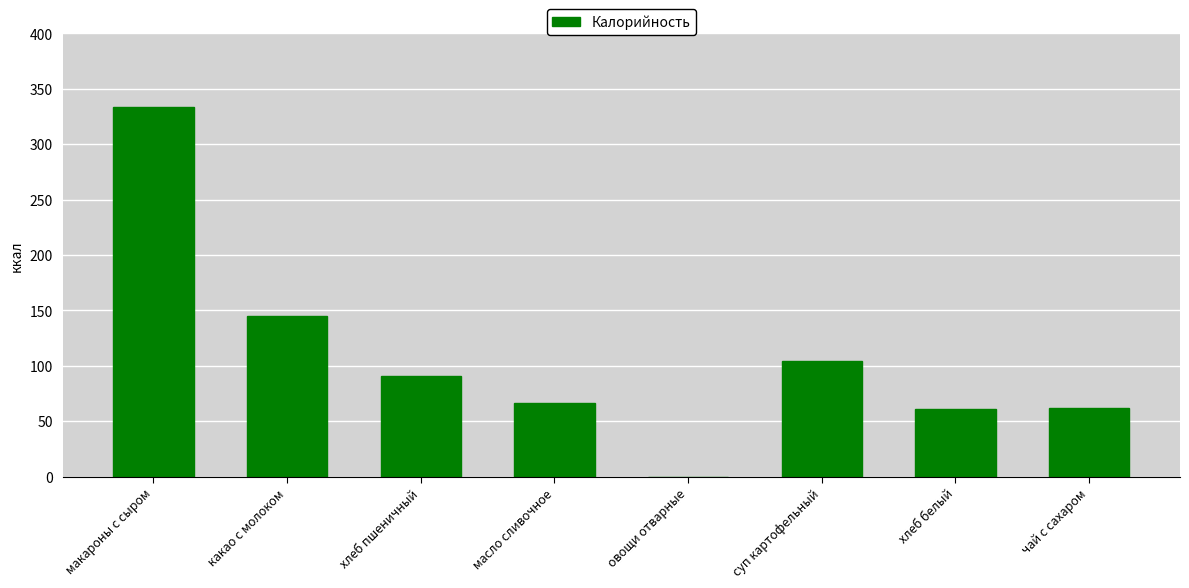

What is the sum of the values at макароны с сыром and овощи отварные?

334